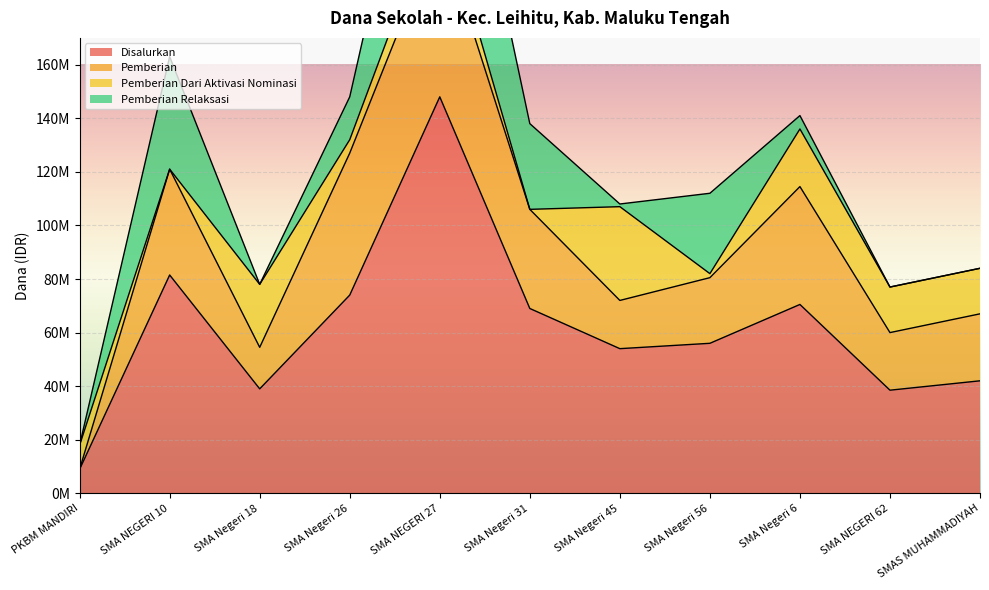

What are all the series names shown in the legend?

Disalurkan, Pemberian, Pemberian Dari Aktivasi Nominasi, Pemberian Relaksasi